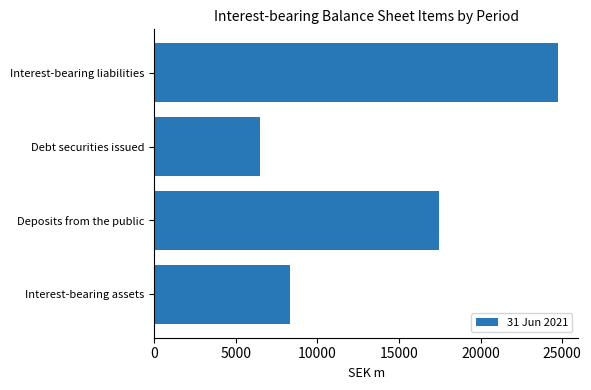

How many data points are above 17447?

2